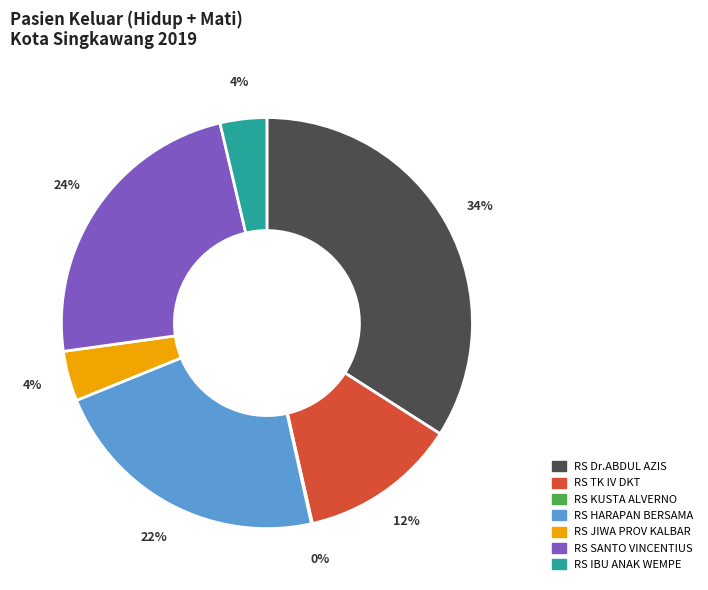

Is it true that RS SANTO VINCENTIUS is 24% of the pie?

True